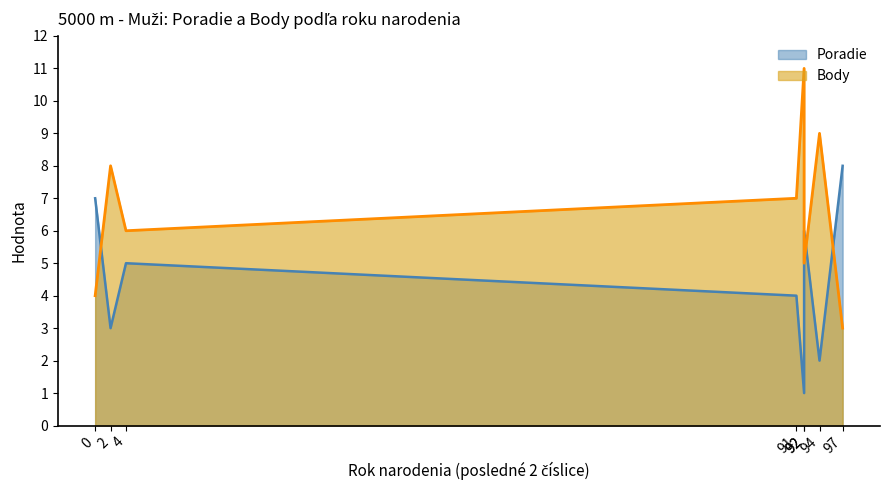

Rank the series by their average value, from highest to lowest.

Body, Poradie